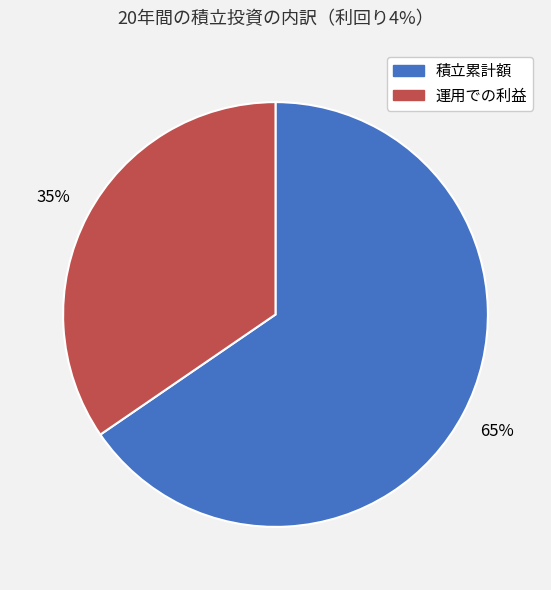

To the nearest percent, what percentage of the pie is 運用での利益?

35%